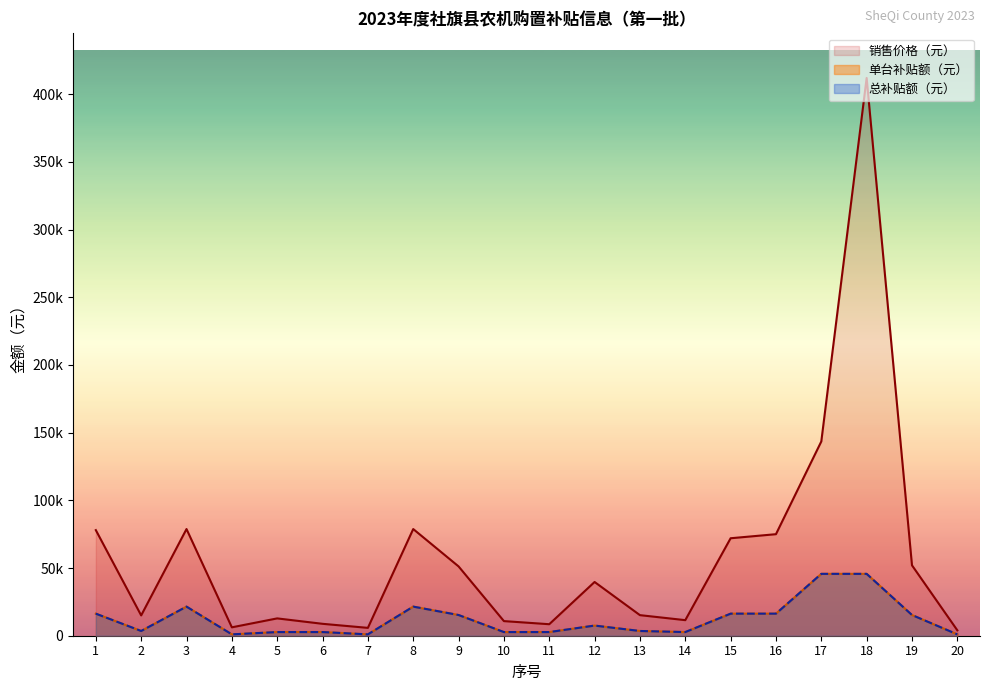

Which series has the largest total across all categories?

销售价格（元）